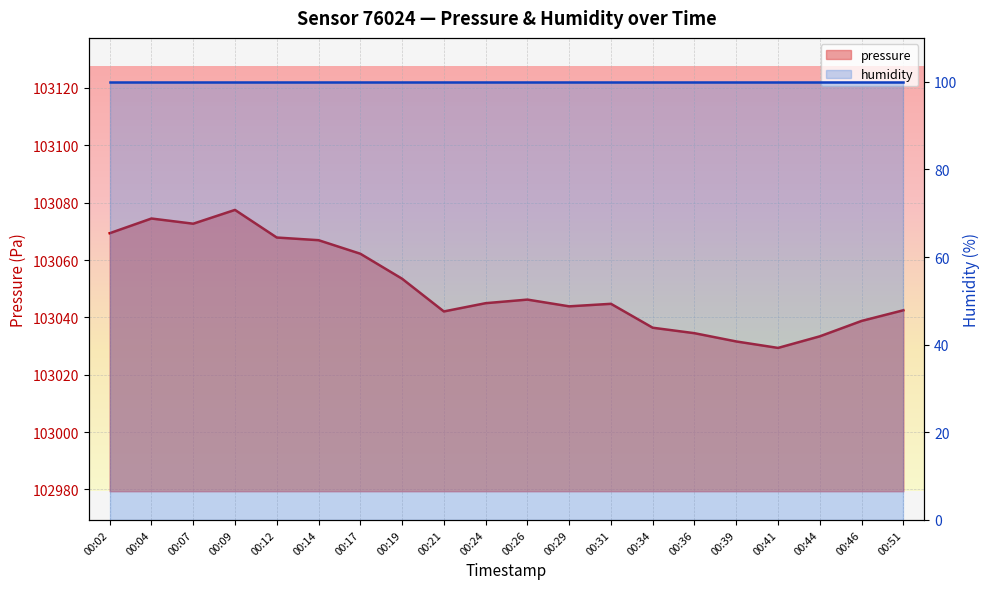

List the labels in order of value, smallest first.

00:41, 00:39, 00:44, 00:36, 00:34, 00:46, 00:21, 00:51, 00:29, 00:31, 00:24, 00:26, 00:19, 00:17, 00:14, 00:12, 00:02, 00:07, 00:04, 00:09